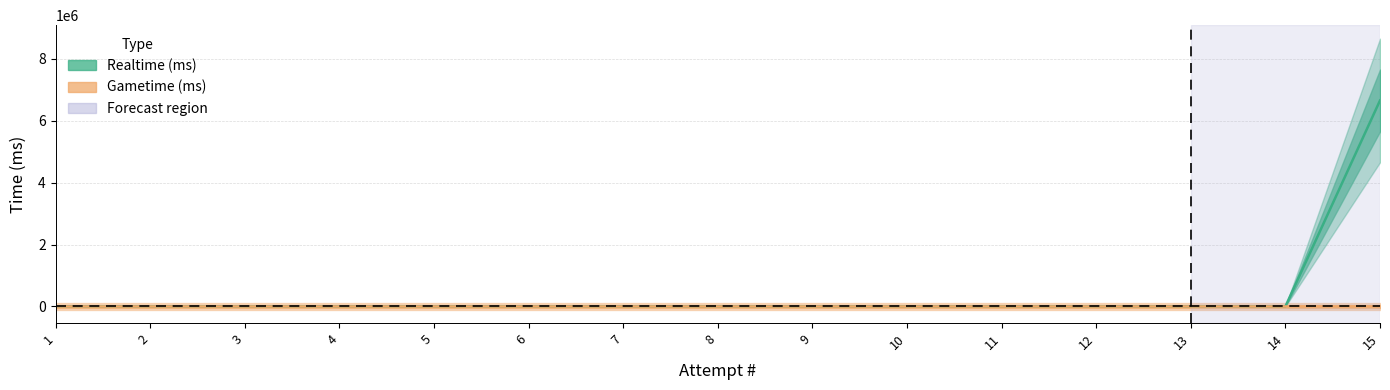

Reading left to right, list all the values displayed in this chart.

1=0	2=0	3=0	4=0	5=0	6=0	7=0	8=0	9=0	10=0	11=0	12=0	13=0	14=0	15=6656006